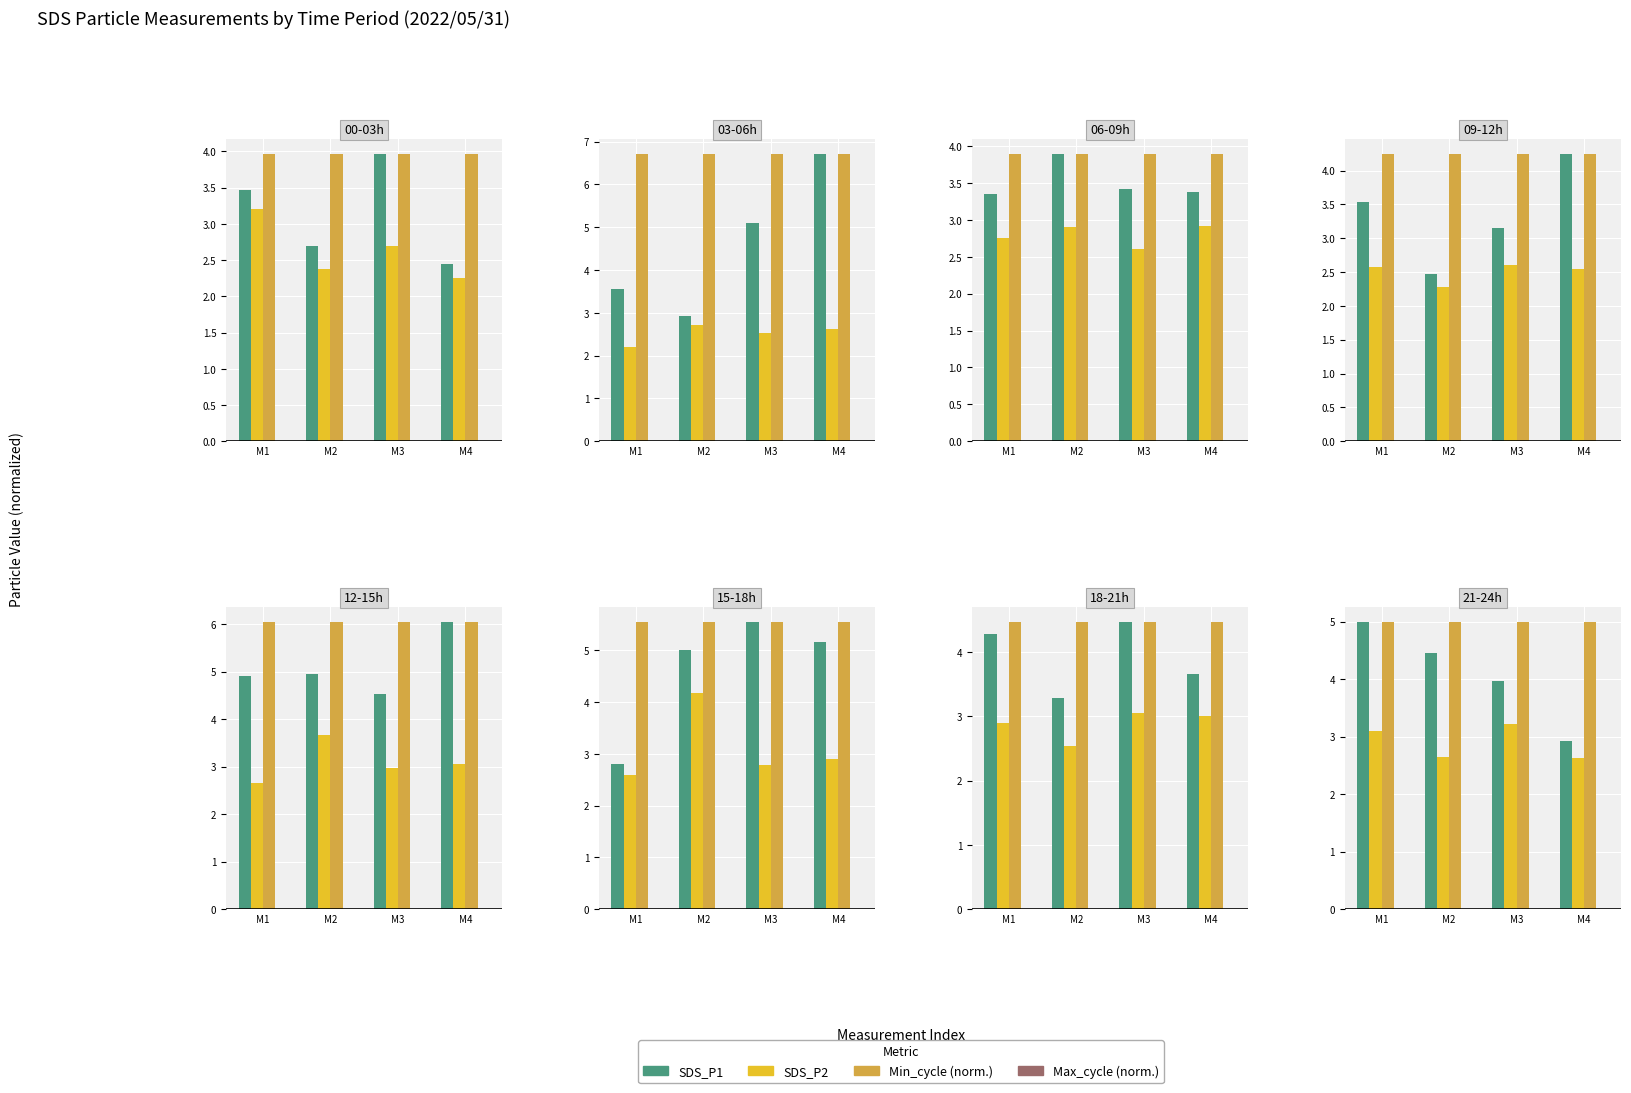

The value of Min_cycle at M4 is 5.0. True or false?

True